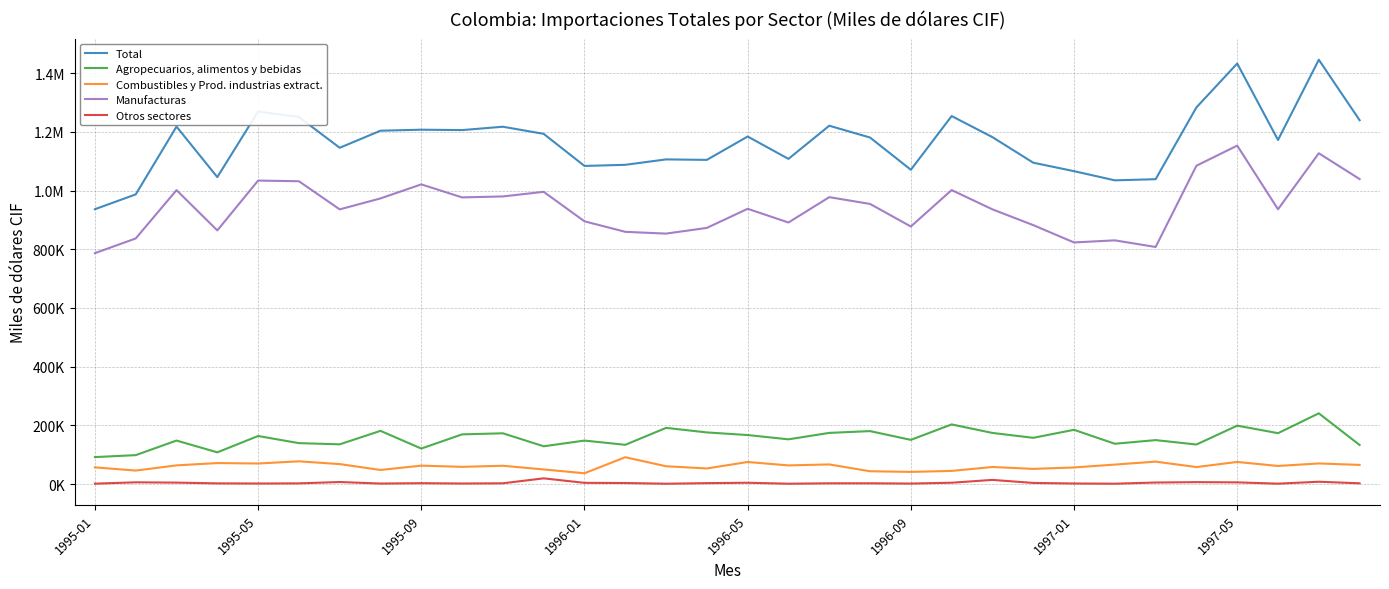

Reading left to right, what are all the values shown in this chart?

Total: 936625.9	987096.0	1218138.6	1045943.9	1269540.4	1250917.9	1146023.6	1204173.8	1207598.9	1206277.3	1217737.6	1193467.6	1084127.7	1087935.5	1106408.5	1104763.0	1184390.5	1108150.9	1221169.9	1180918.9	1071116.2	1254093.1	1182259.0	1095178.6	1066317.5	1035050.2	1038896.2	1283608.8	1433160.0	1172500.7	1446052.2	1240006.5
Agropecuarios, alimentos y bebidas: 91740.6	98446.5	148153.8	107947.6	163664.3	139322.8	135255.3	181211.4	120863.8	169186.8	172871.0	128612.2	148063.4	133634.5	191355.8	175842.1	166904.8	152333.4	174243.6	180318.3	150456.1	203153.8	174076.4	157470.2	184753.7	137194.0	149676.6	134599.1	198984.7	173282.9	240896.3	133039.8
Combustibles y Prod. industrias extract.: 56777.5	45871.5	63559.6	71422.5	69903.9	77375.4	67907.4	47906.7	62646.2	58492.7	62248.5	49660.2	36678.4	91330.1	60551.9	53022.4	75083.7	63440.9	66745.2	43496.8	41350.0	44690.8	58041.6	51602.9	56440.1	66231.8	76323.2	57791.7	75204.8	61564.1	70092.4	65129.0
Manufacturas: 786895.2	836980.9	1001666.9	864357.4	1034215.0	1031993.2	936045.4	973456.3	1021248.2	976880.3	980144.9	995869.7	895372.3	859560.0	853468.7	872935.3	938067.1	891293.5	977720.1	954616.9	877724.5	1001867.5	936100.7	882413.1	823329.7	830484.2	807853.5	1084831.4	1153358.5	936432.6	1127309.1	1039404.4
Otros sectores: 1212.6	5797.2	4758.3	2216.5	1757.3	2226.5	6815.5	1599.3	2840.7	1717.6	2473.1	19325.4	4013.6	3410.9	1032.1	2963.2	4334.8	1083.2	2460.9	2487.0	1585.6	4381.1	14040.3	3692.4	1794.1	1140.2	5042.9	6386.6	5612.1	1221.0	7754.4	2433.3